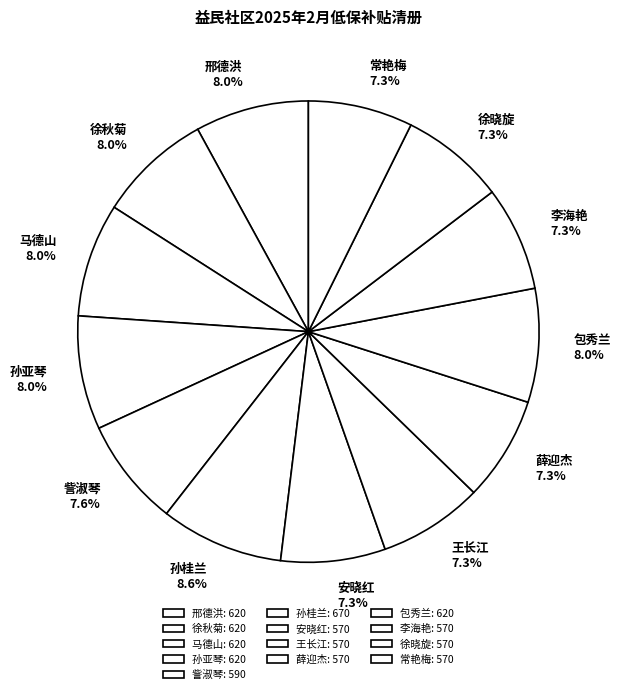

Approximately how many times larger is the value at 訾淑琴 compared to 徐晓旋?

1.0